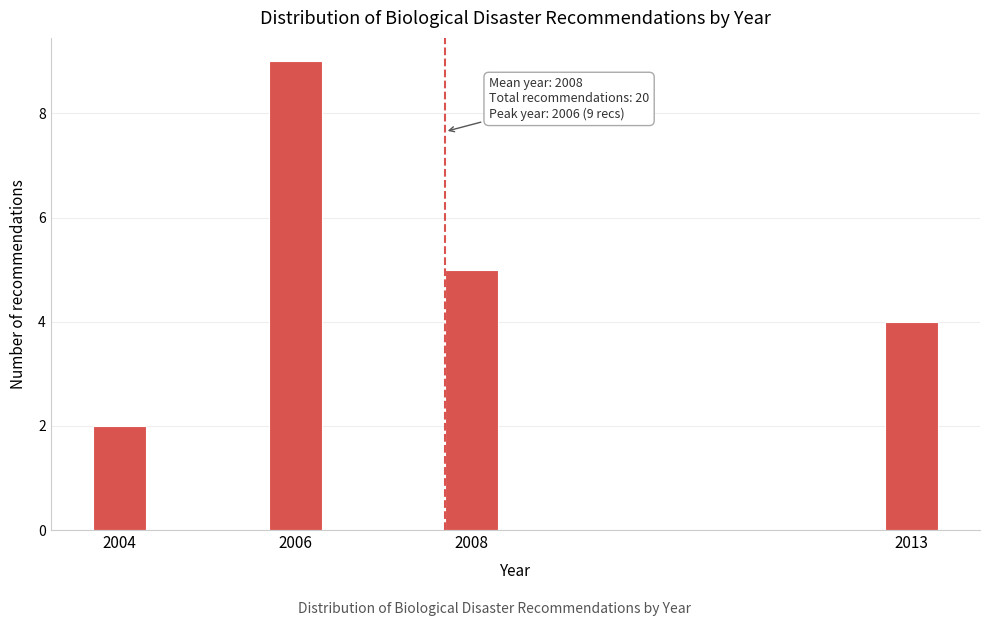

Reading left to right, list all the values displayed in this chart.

2004=2	2006=9	2008=5	2013=4